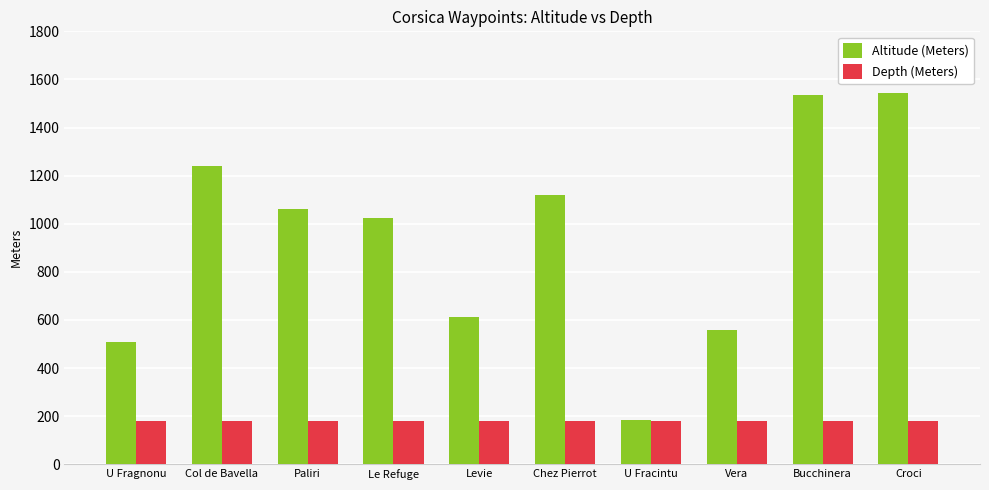

What is the total value across all series at Paliri?

1238